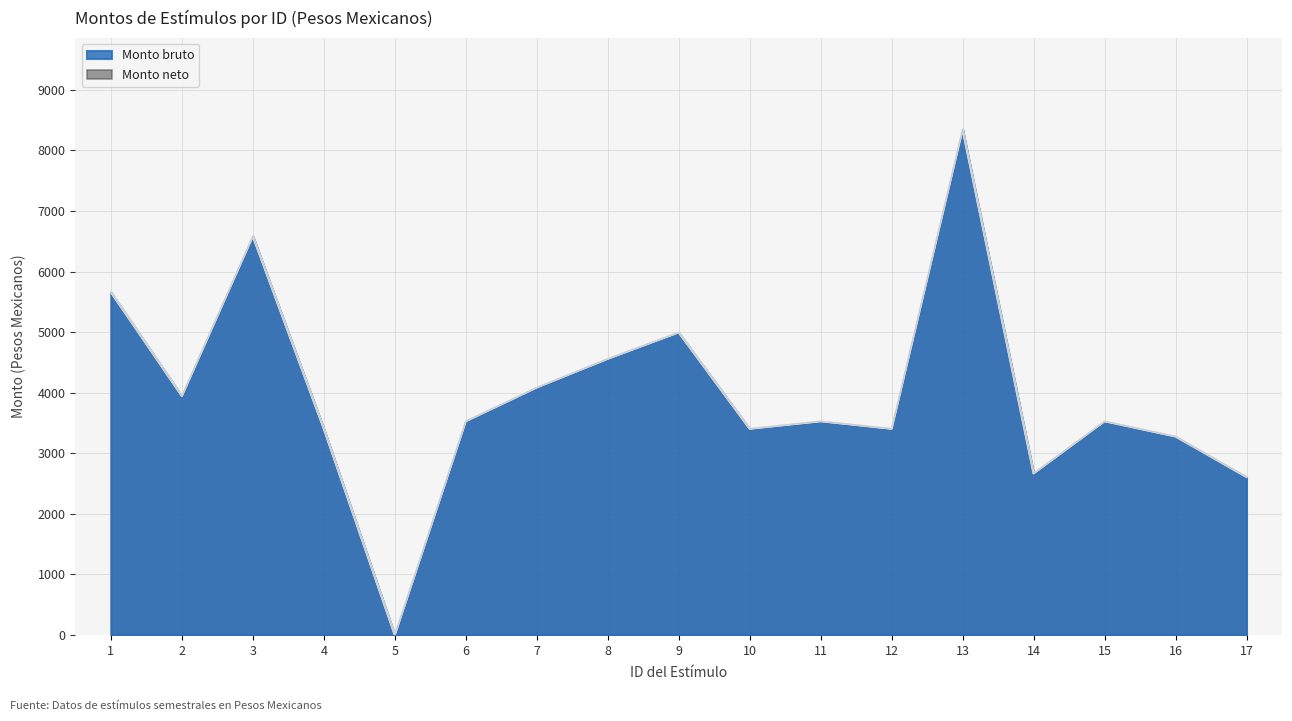

Reading right to left, extract all data points from this chart.

Monto bruto: 2608.1	3276.8	3528.2	2667.4	8349.2	3404.8	3528.2	3404.8	4995.2	4558.8	4085.4	3528.2	0.0	3404.8	6584.0	3945.4	5661.4
Monto neto: 2608.1	3276.8	3528.2	2667.4	8349.2	3404.8	3528.2	3404.8	4995.2	4558.8	4085.4	3528.2	0.0	3404.8	6584.0	3945.4	5661.4